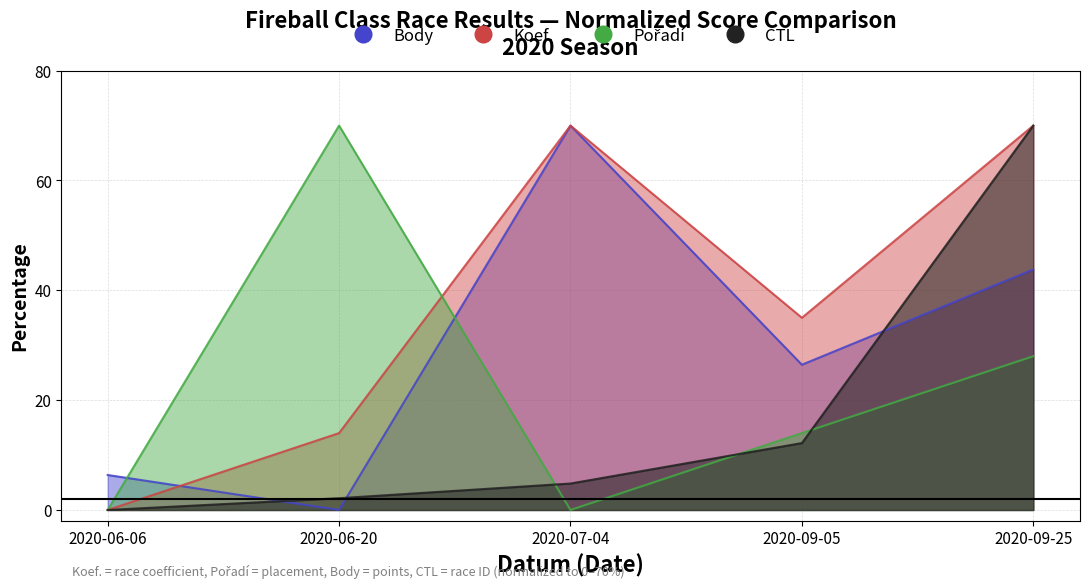

Reading left to right, what are all the values shown in this chart?

CTL: 0.0	2.1	4.8	12.2	70.0
Body: 6.4	0.0	70.0	26.5	43.8
Koef.: 0.0	14.0	70.0	35.0	70.0
Pořadí: 0.0	70.0	0.0	14.0	28.0